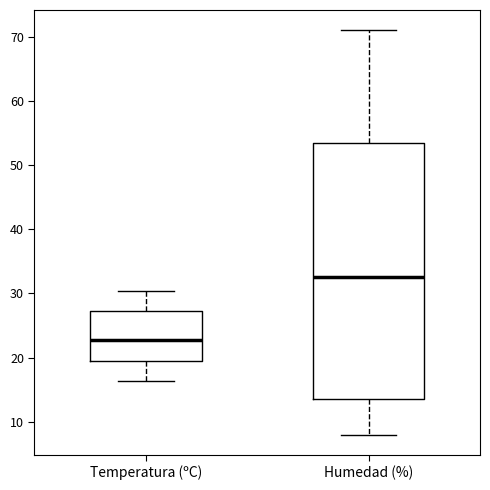

Which box has the highest median line?

Humedad (%)